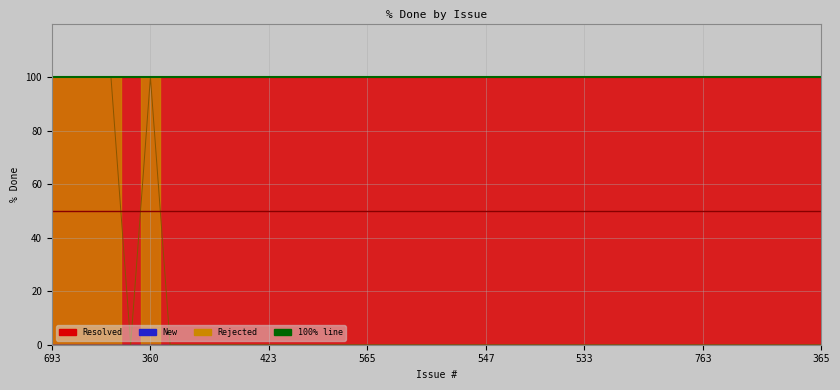

What is the sum of the 50% line values at 360 and 693?

100